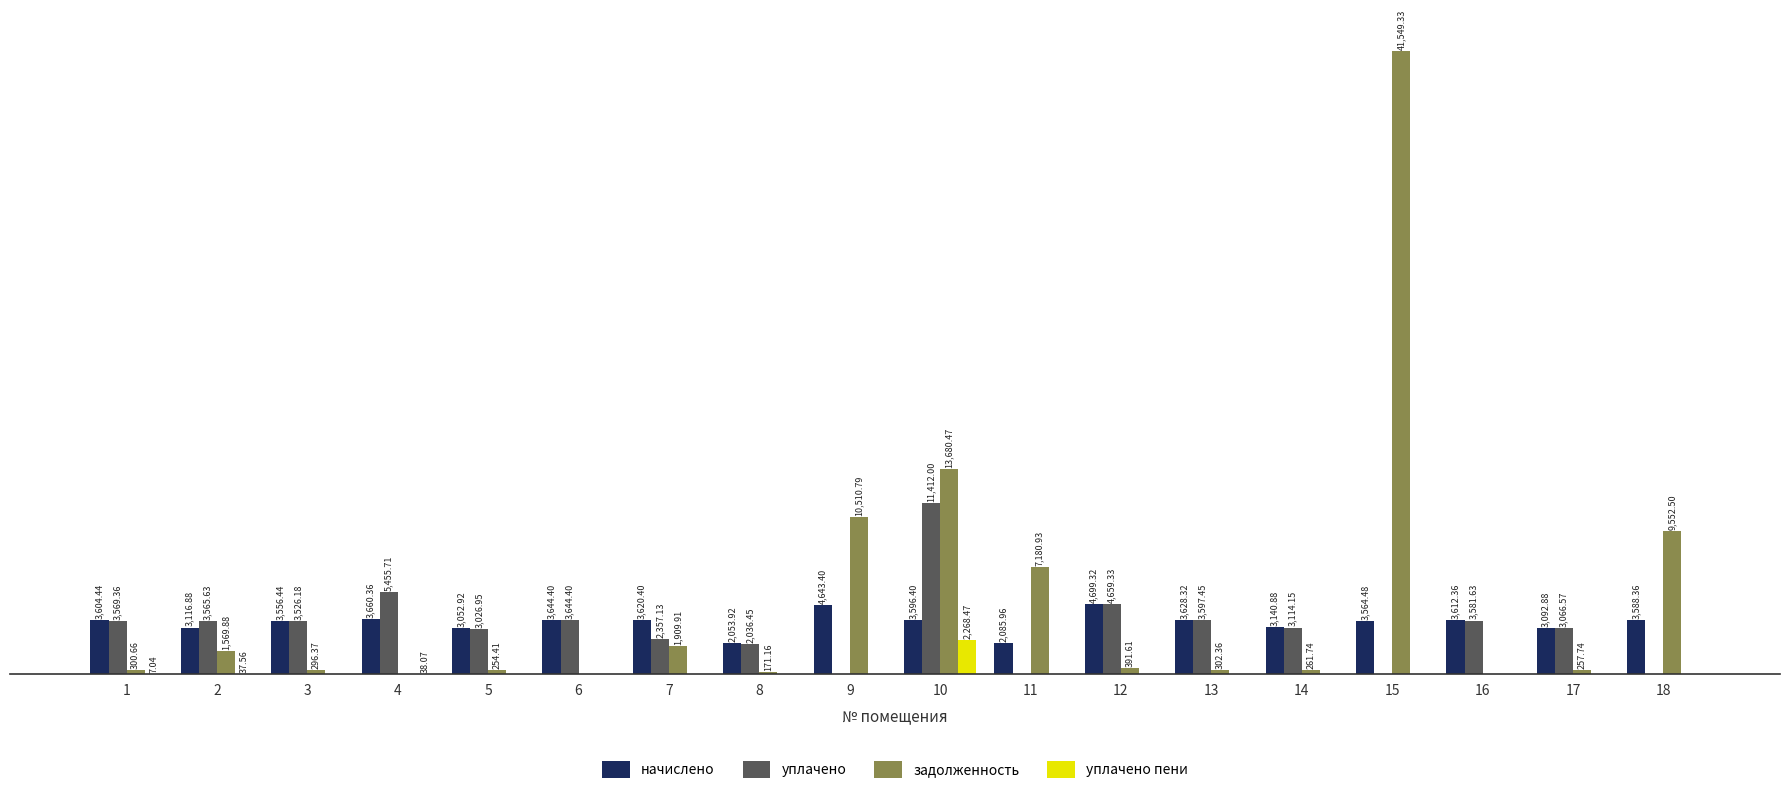

What are all the series names shown in the legend?

начислено, уплачено, задолженность, уплачено пени